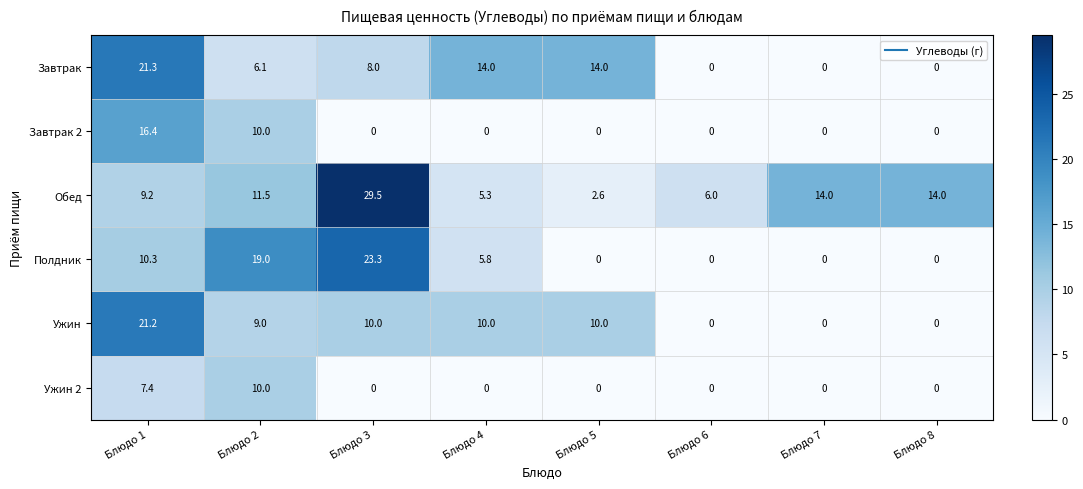

What is the sum of all Обед values?

92.1